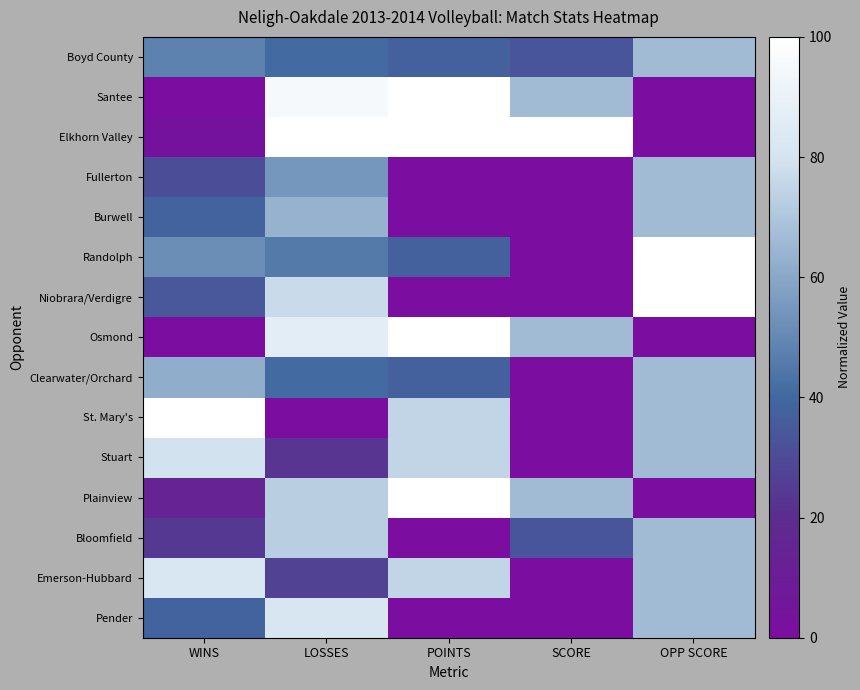

Reading right to left, what are all the values shown in this chart?

Boyd County: OPP SCORE=66.7	SCORE=33.3	POINTS=37.5	LOSSES=40.9	WINS=48.3
Santee: OPP SCORE=0.0	SCORE=66.7	POINTS=100.0	LOSSES=95.5	WINS=0.0
Elkhorn Valley: OPP SCORE=0.0	SCORE=100.0	POINTS=100.0	LOSSES=100.0	WINS=3.4
Fullerton: OPP SCORE=66.7	SCORE=0.0	POINTS=0.0	LOSSES=54.5	WINS=31.0
Burwell: OPP SCORE=66.7	SCORE=0.0	POINTS=0.0	LOSSES=63.6	WINS=37.9
Randolph: OPP SCORE=100.0	SCORE=0.0	POINTS=37.5	LOSSES=45.5	WINS=51.7
Niobrara/Verdigre: OPP SCORE=100.0	SCORE=0.0	POINTS=0.0	LOSSES=77.3	WINS=34.5
Osmond: OPP SCORE=0.0	SCORE=66.7	POINTS=100.0	LOSSES=86.4	WINS=0.0
Clearwater/Orchard: OPP SCORE=66.7	SCORE=0.0	POINTS=37.5	LOSSES=40.9	WINS=62.1
St. Mary's: OPP SCORE=66.7	SCORE=0.0	POINTS=75.0	LOSSES=0.0	WINS=100.0
Stuart: OPP SCORE=66.7	SCORE=0.0	POINTS=75.0	LOSSES=22.7	WINS=79.3
Plainview: OPP SCORE=0.0	SCORE=66.7	POINTS=100.0	LOSSES=72.7	WINS=13.8
Bloomfield: OPP SCORE=66.7	SCORE=33.3	POINTS=0.0	LOSSES=72.7	WINS=24.1
Emerson-Hubbard: OPP SCORE=66.7	SCORE=0.0	POINTS=75.0	LOSSES=27.3	WINS=82.8
Pender: OPP SCORE=66.7	SCORE=0.0	POINTS=0.0	LOSSES=81.8	WINS=37.9